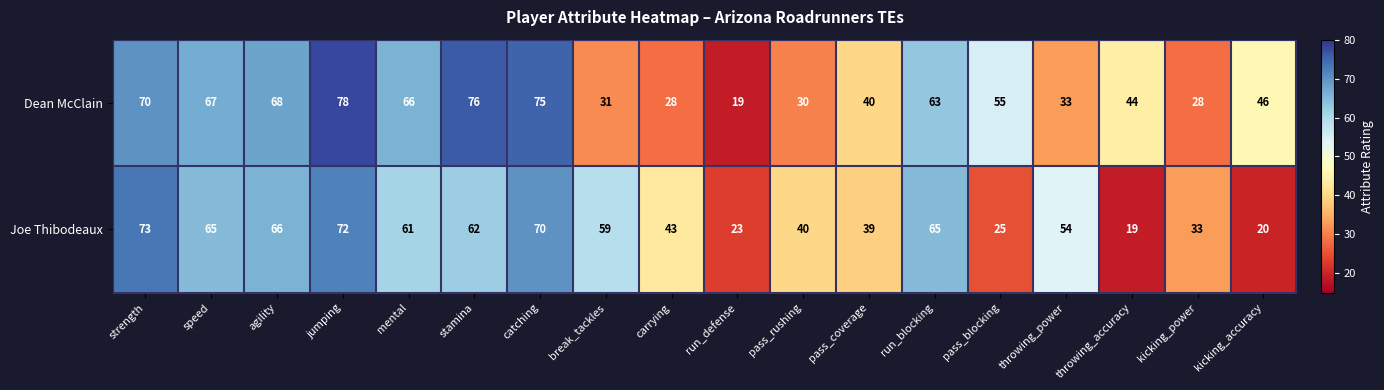

Which series has the largest range (max minus min)?

Dean McClain